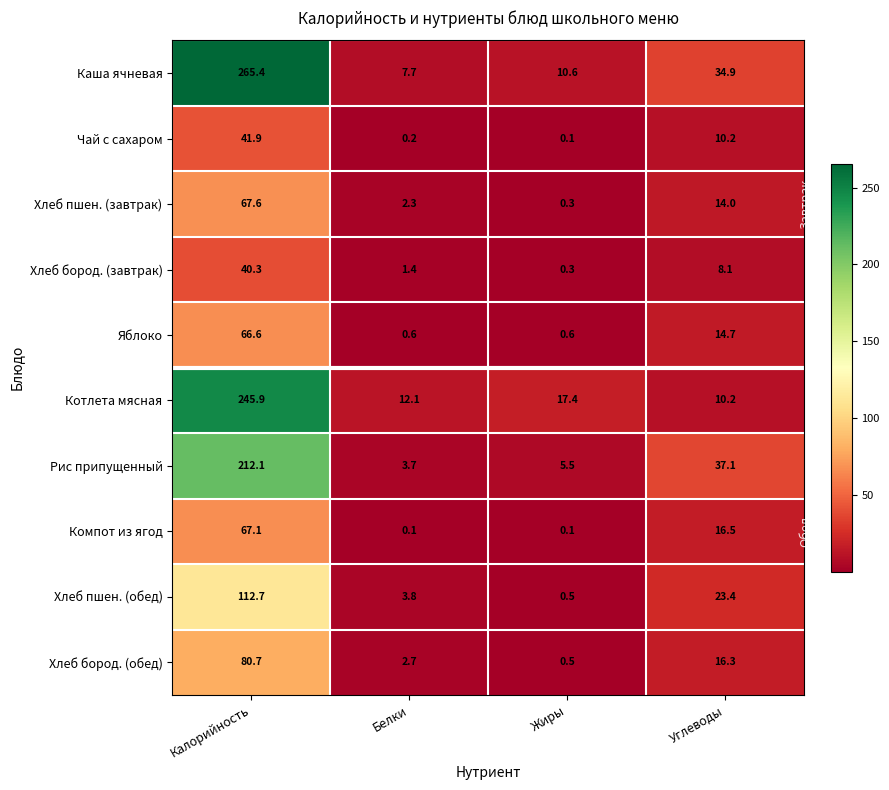

Is it true that Каша ячневая equals 10.6 at Жиры?

True